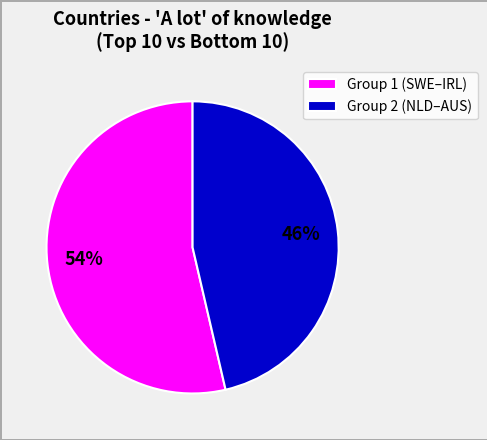

What percentage is the Group 2 (NLD–AUS) slice, to the nearest percent?

46%